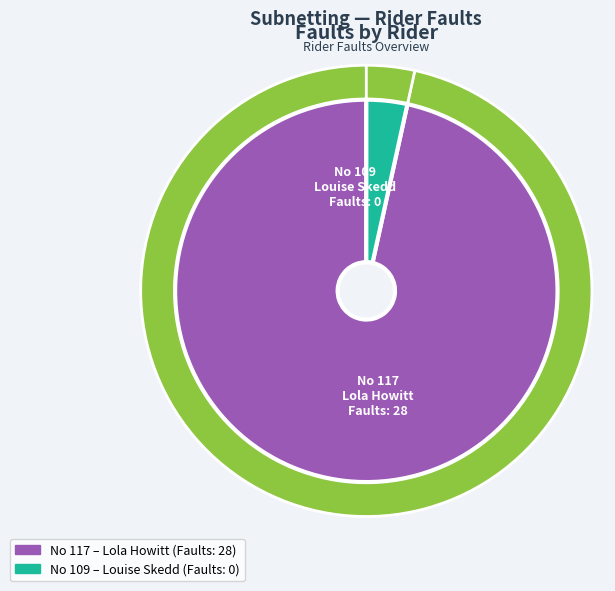

True or false: 109 accounts for 0% of the total.

True